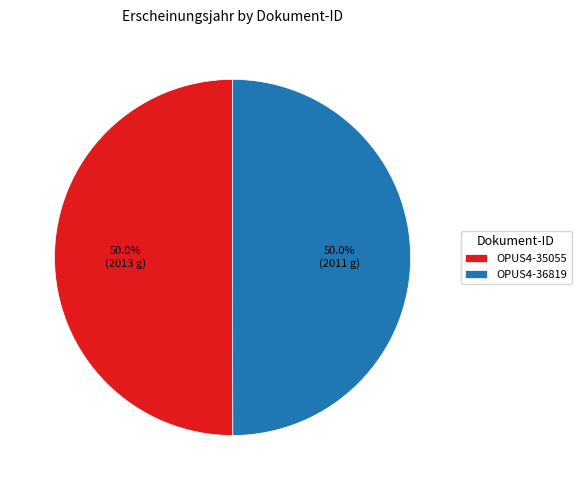

Is the sum of OPUS4-36819 and OPUS4-35055 greater than half?

Yes